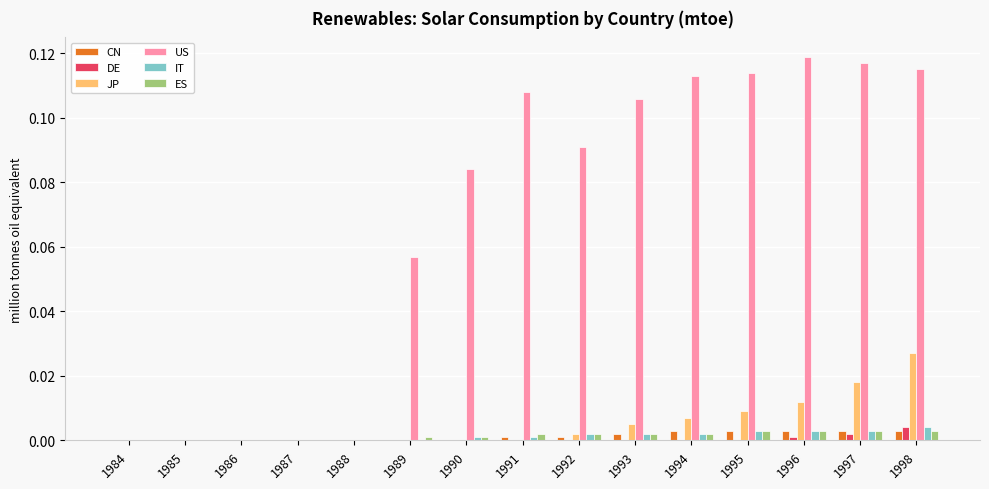

The value of DE at 1997 is 0.0. True or false?

True